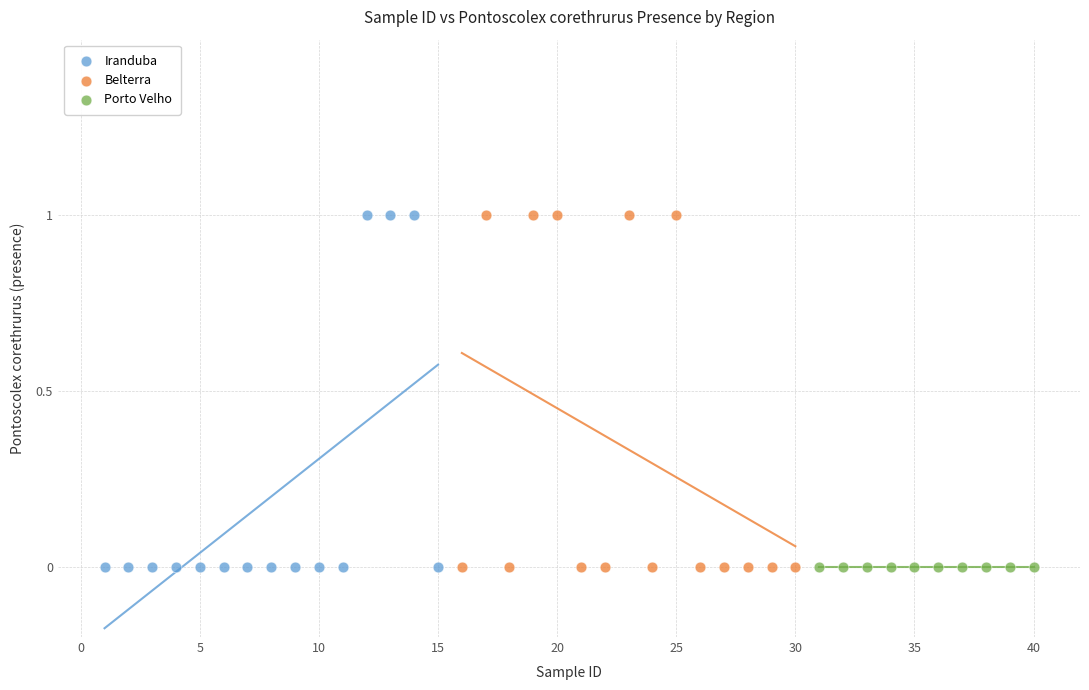

What are all the series names shown in the legend?

Iranduba, Belterra, Porto Velho